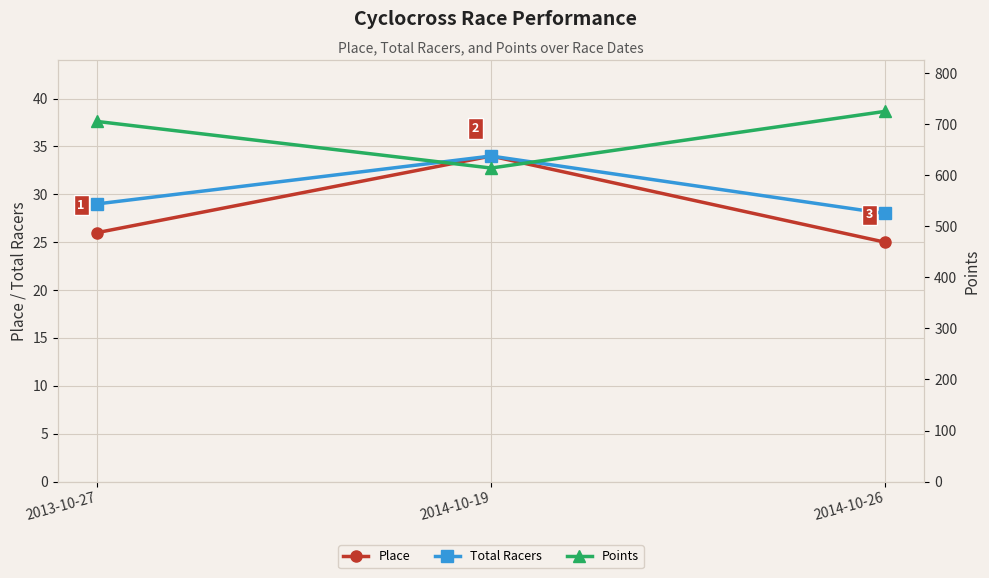

What is the value of the Points point at the 1st from the left?

705.3